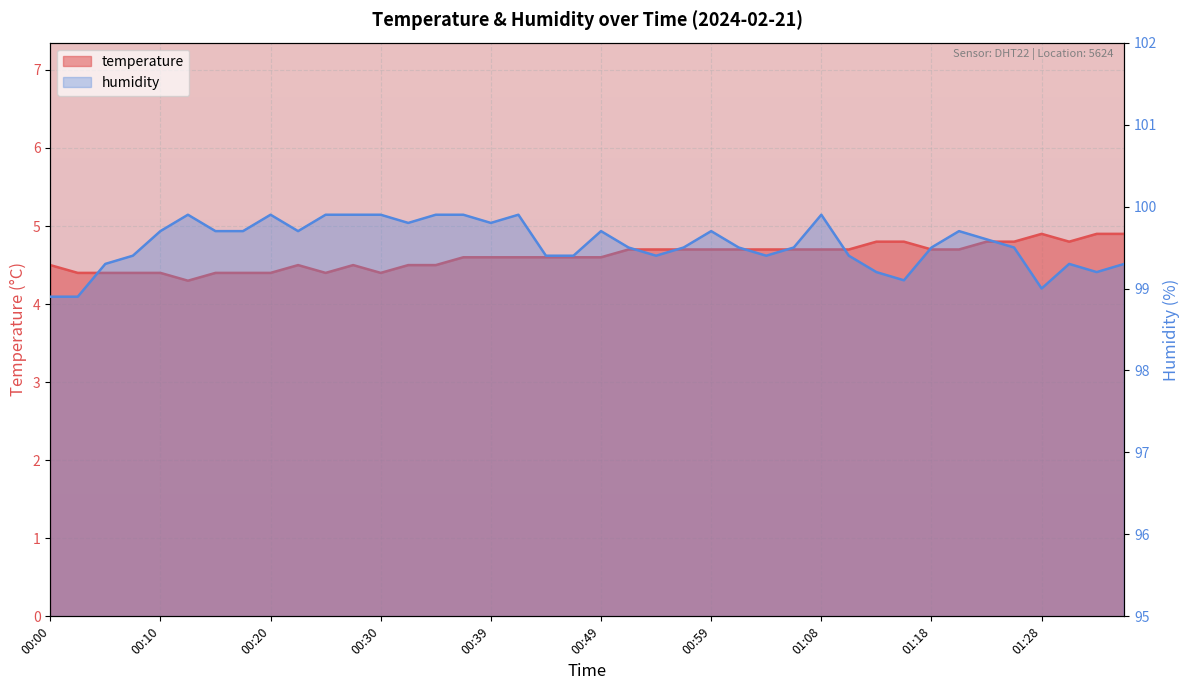

What is the difference between the second highest and second lowest values in the temperature series?

0.5